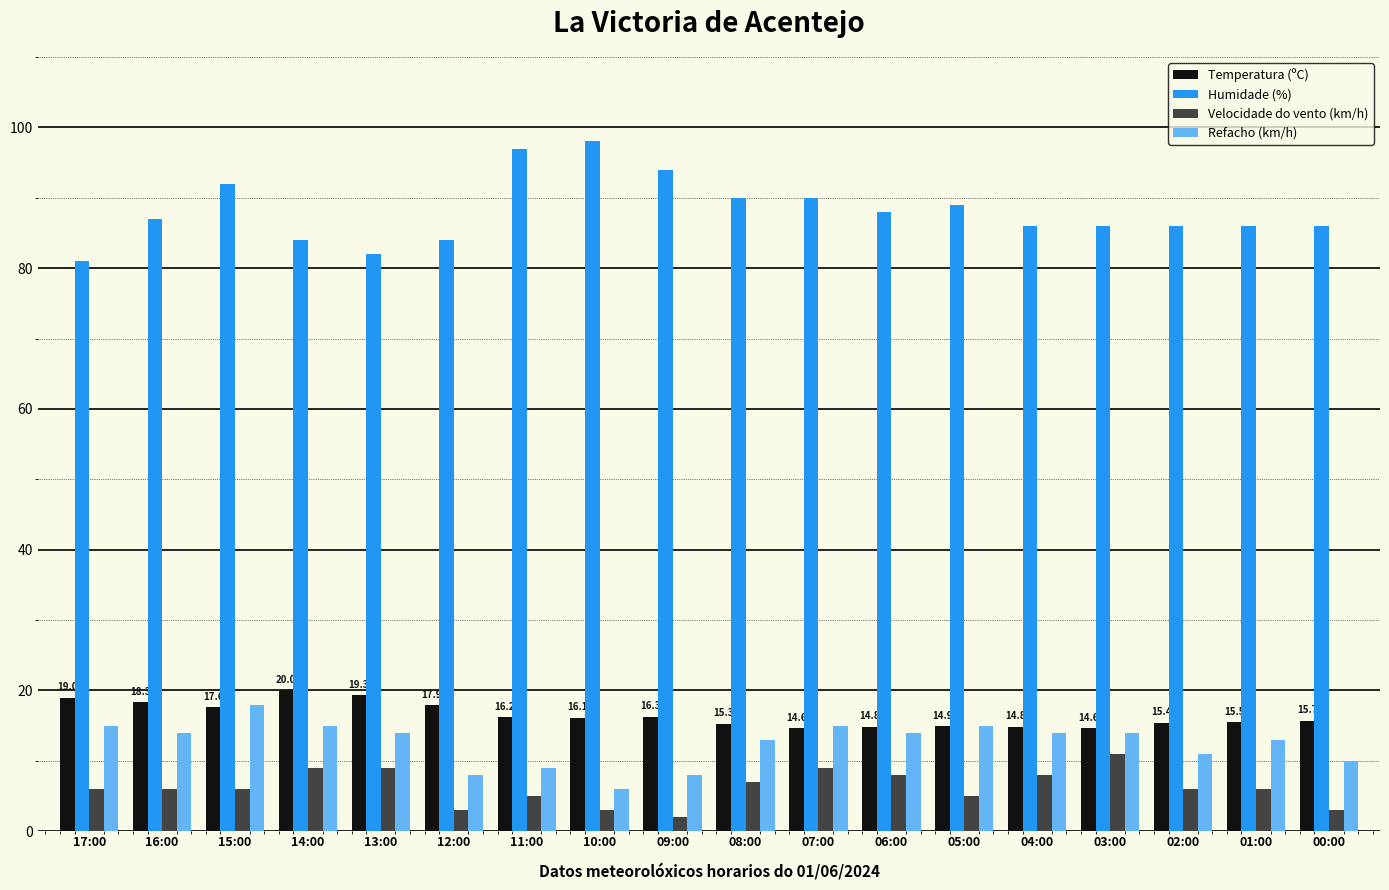

What is the spread (max minus min) of values at 04:00?

78.0